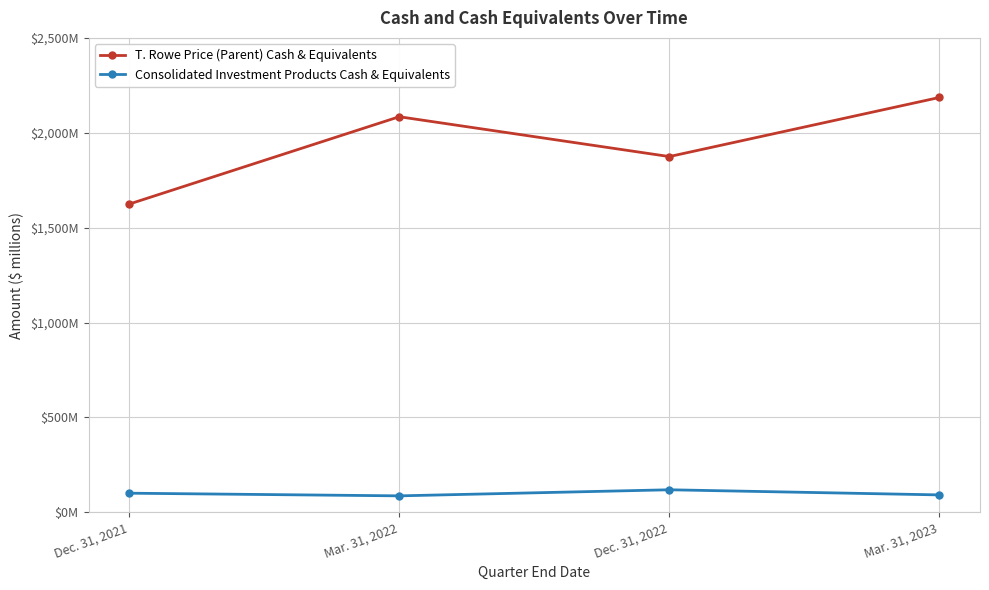

Which series has the widest spread of values?

T. Rowe Price (Parent) Cash & Equivalents